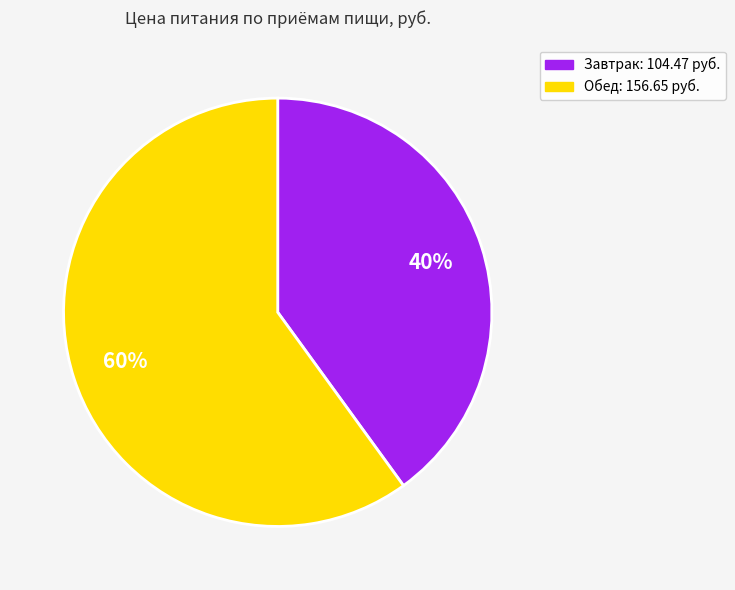

To the nearest percent, what is the combined percentage of Завтрак and Обед?

100%